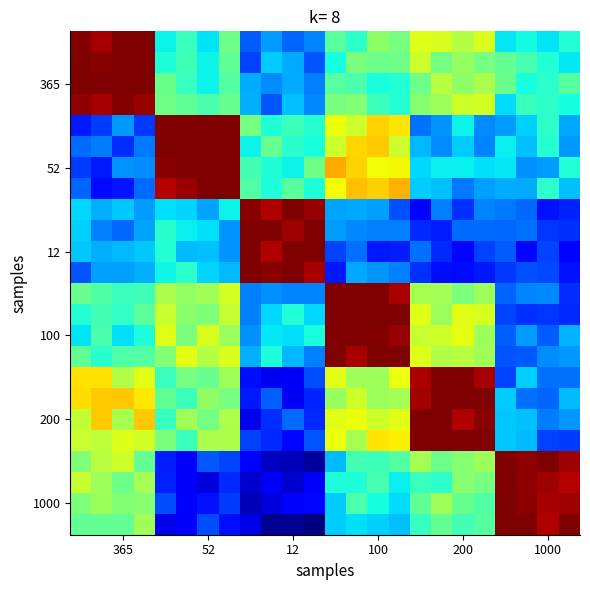

What is the greatest value displayed?

1.0